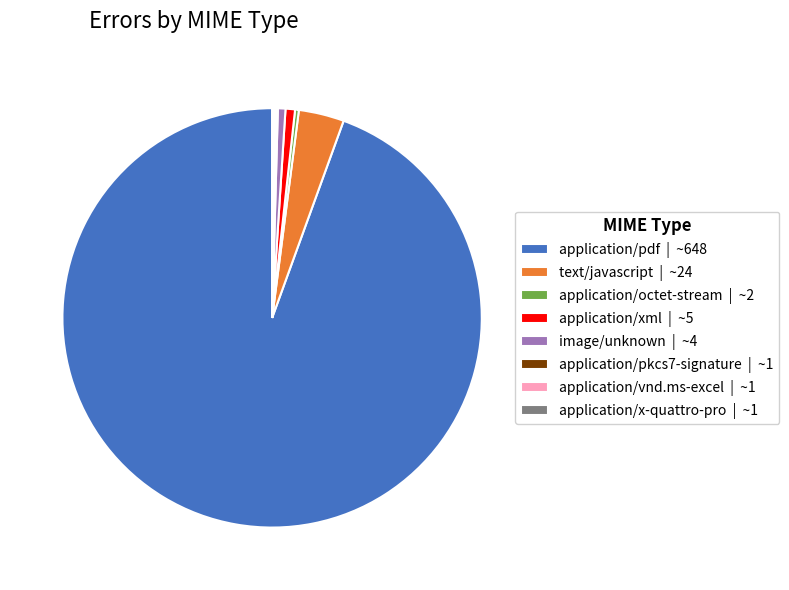

Which slice is the largest?

application/pdf | ~648